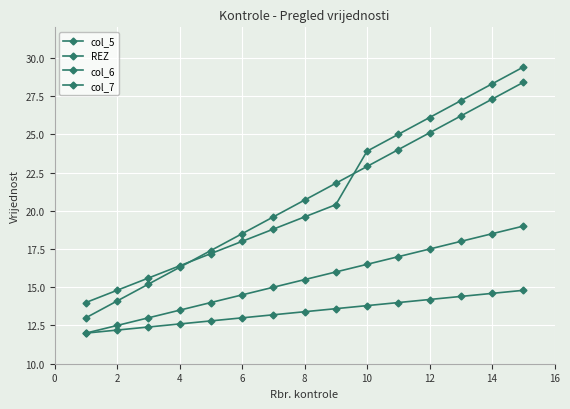

How many lines are shown in the chart?

4